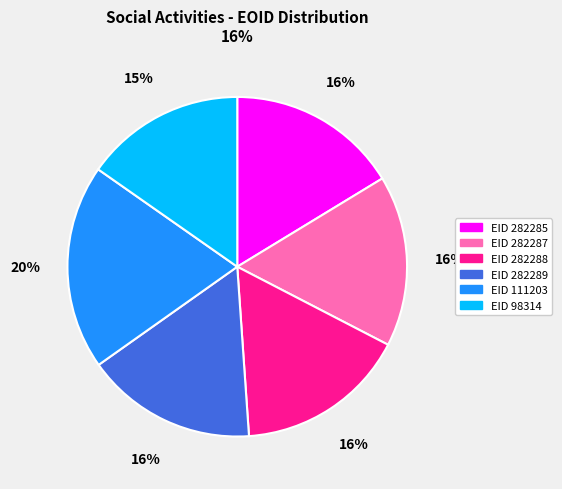

To the nearest percent, what is the average slice percentage?

17%